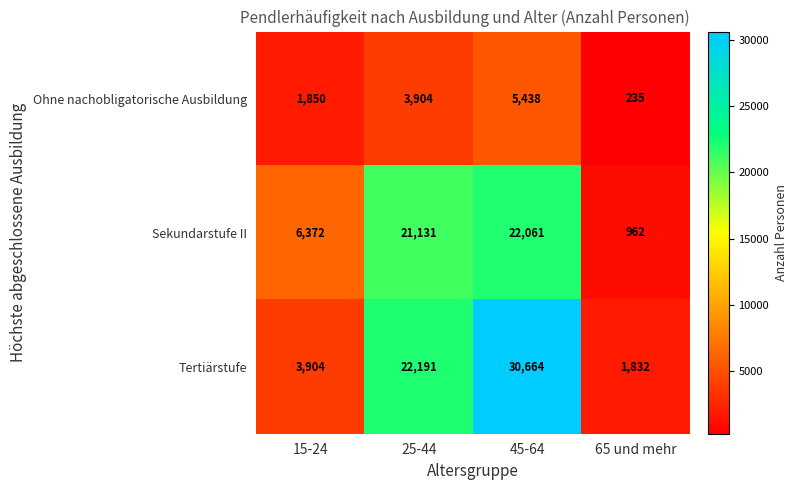

Reading right to left, what are all the values shown in this chart?

Ohne nachobligatorische Ausbildung: 235	5438	3904	1850
Sekundarstufe II: 962	22061	21131	6372
Tertiärstufe: 1832	30664	22191	3904